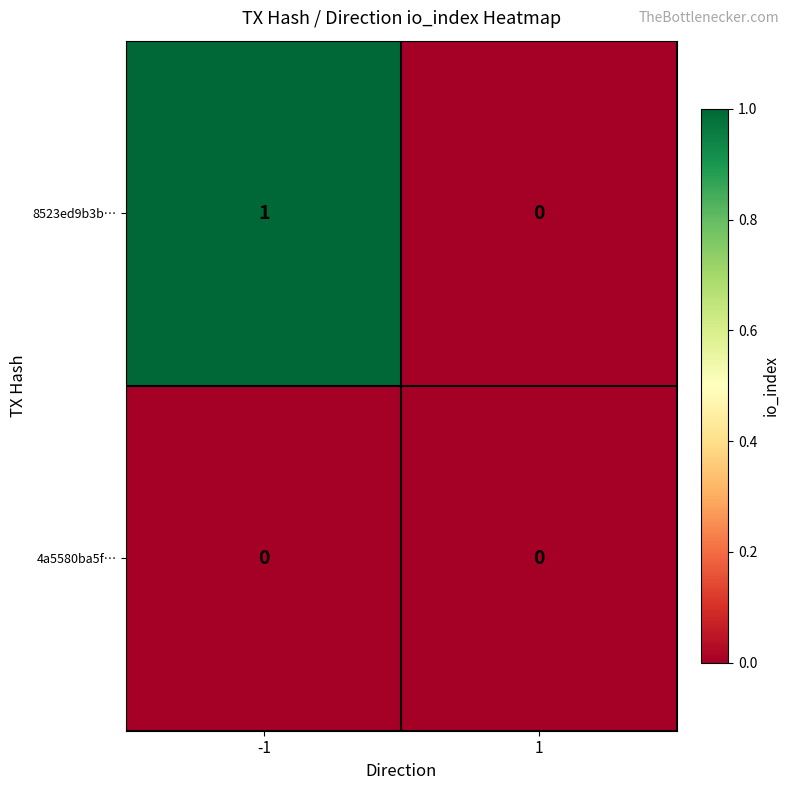

Which series has the largest total across all categories?

8523ed9b3b…